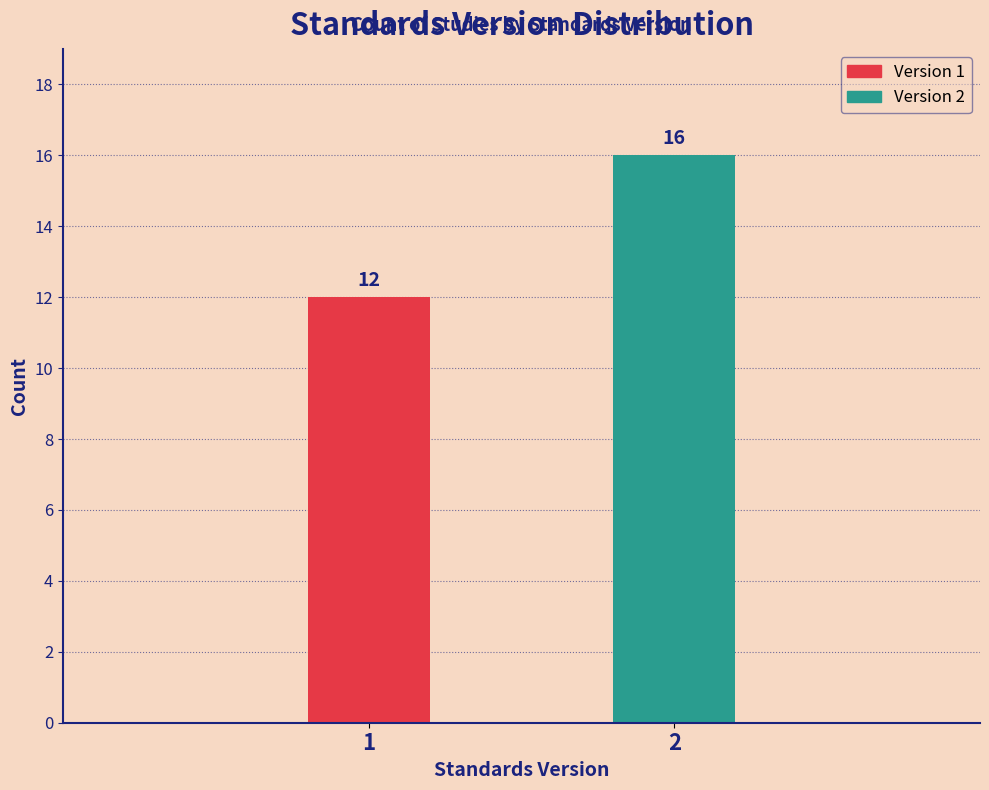

Reading left to right, extract all data points from this chart.

12	16